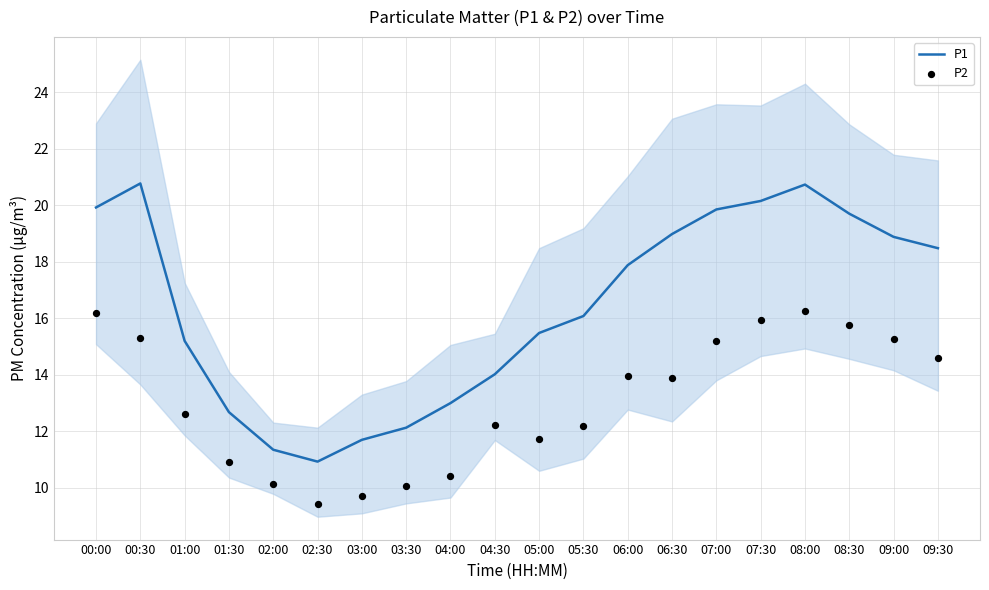

Which series contains the highest Y value?

P1